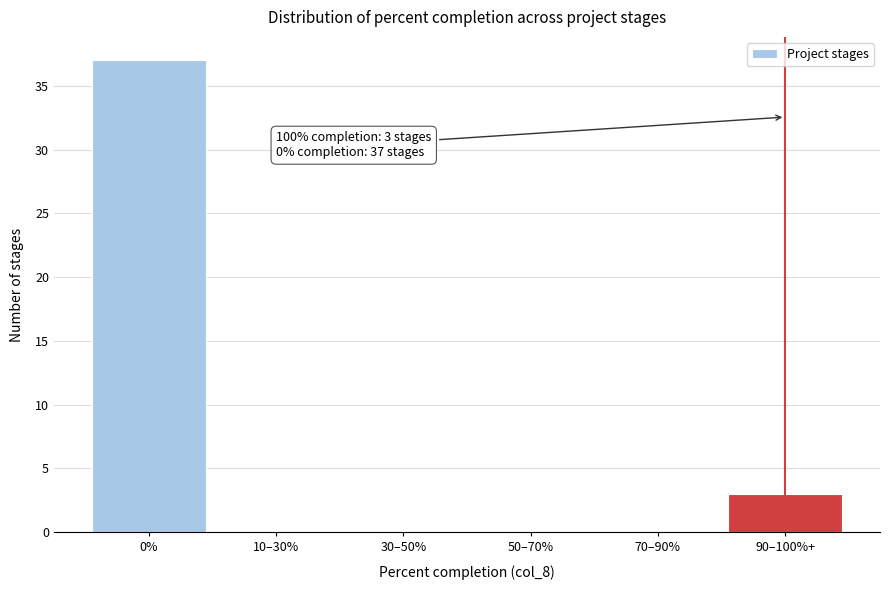

Reading right to left, transcribe all the data shown in this chart.

90–100%+=3	70–90%=0	50–70%=0	30–50%=0	10–30%=0	0%=37